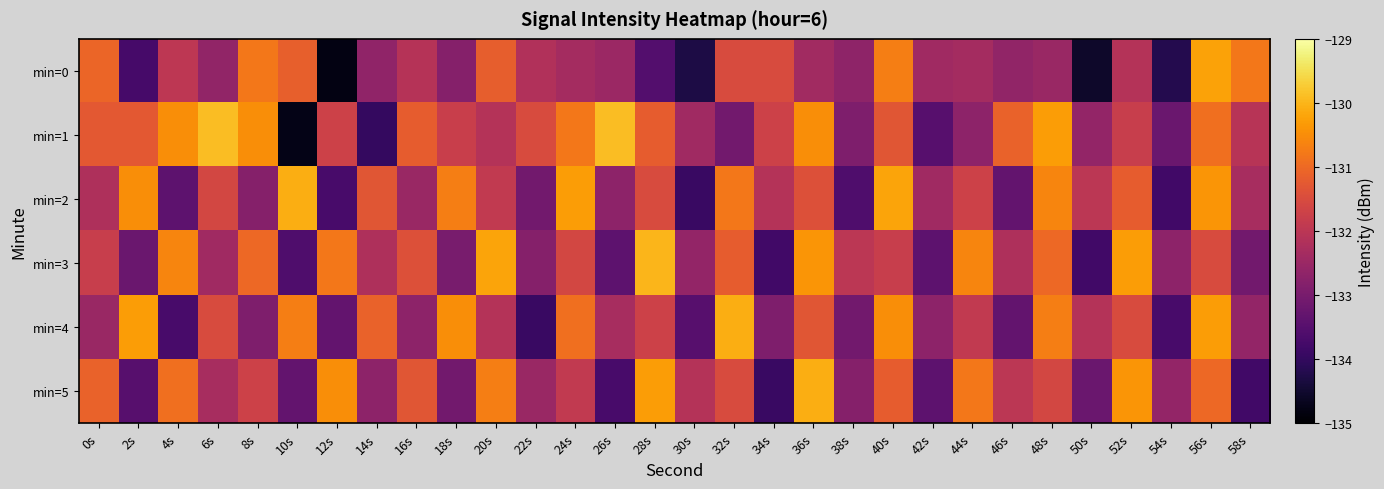

Which series has the largest range (max minus min)?

min=1